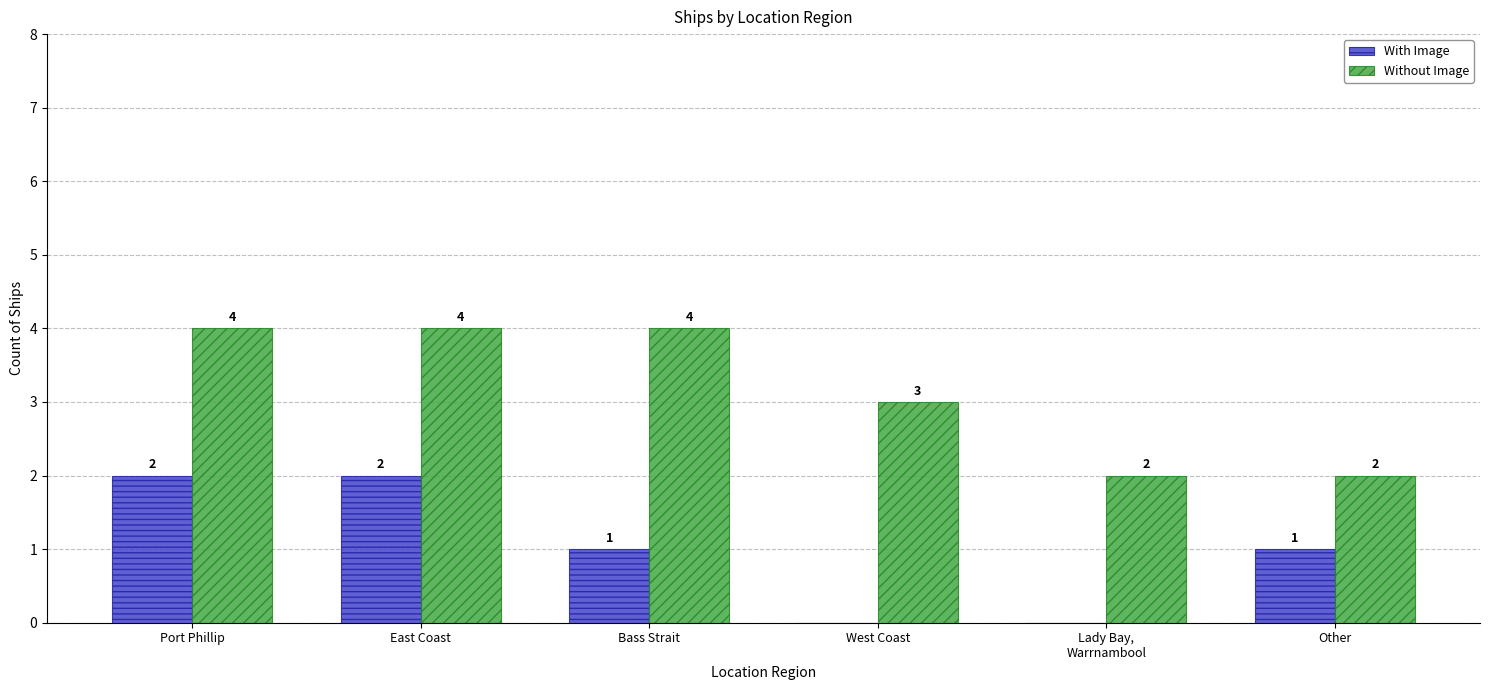

The value of Without Image at West Coast is 4. True or false?

False